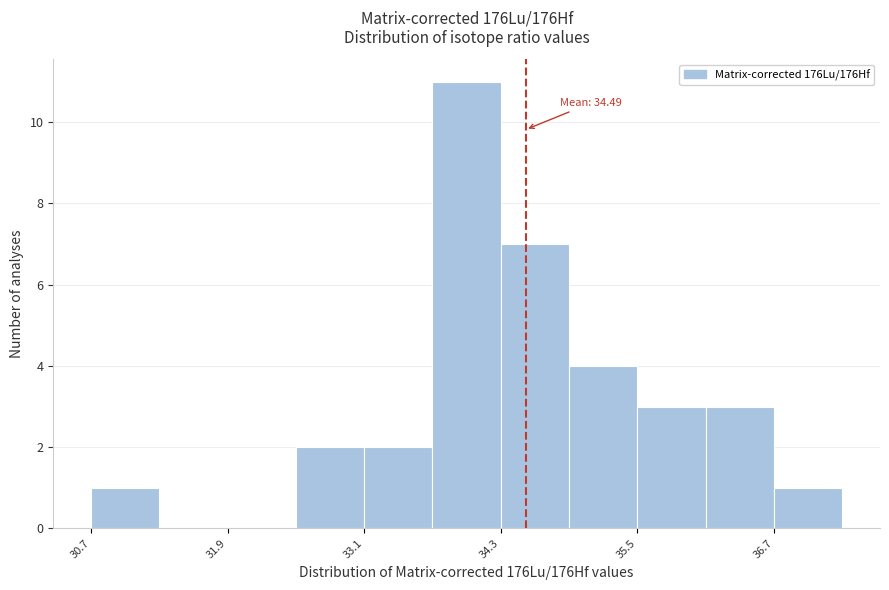

Around what value on the x-axis is the tallest bar? Give the approximate position of its centre, as read against the axis.

34.0